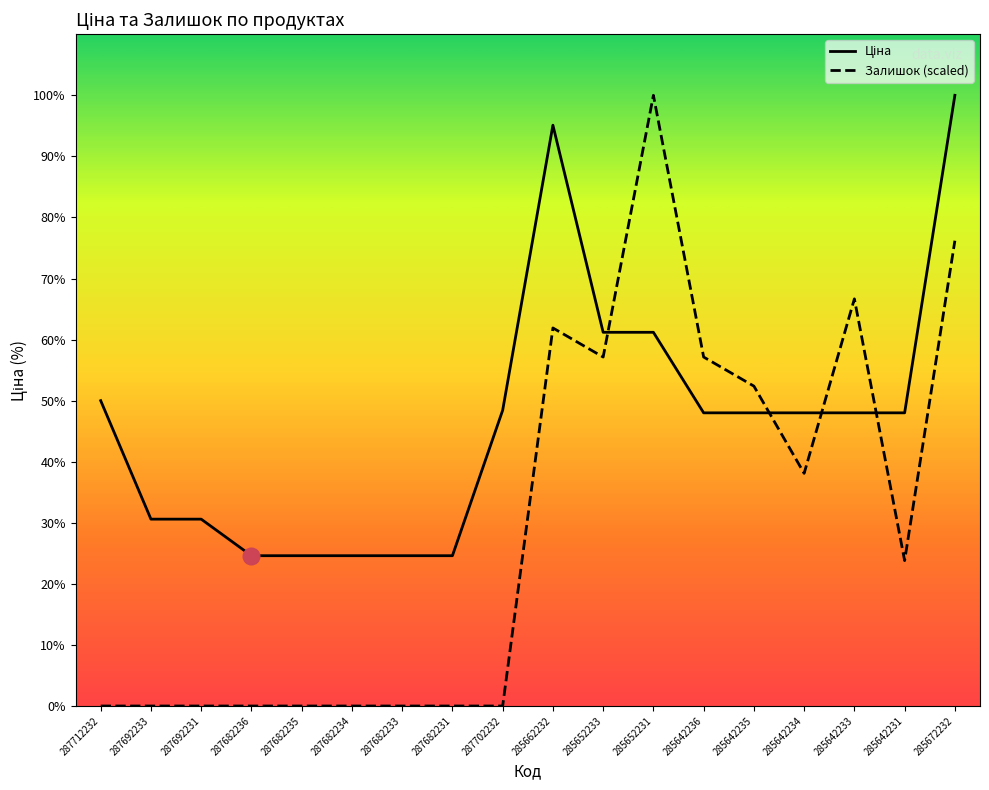

Does the chart display data point markers on the line(s)?

No